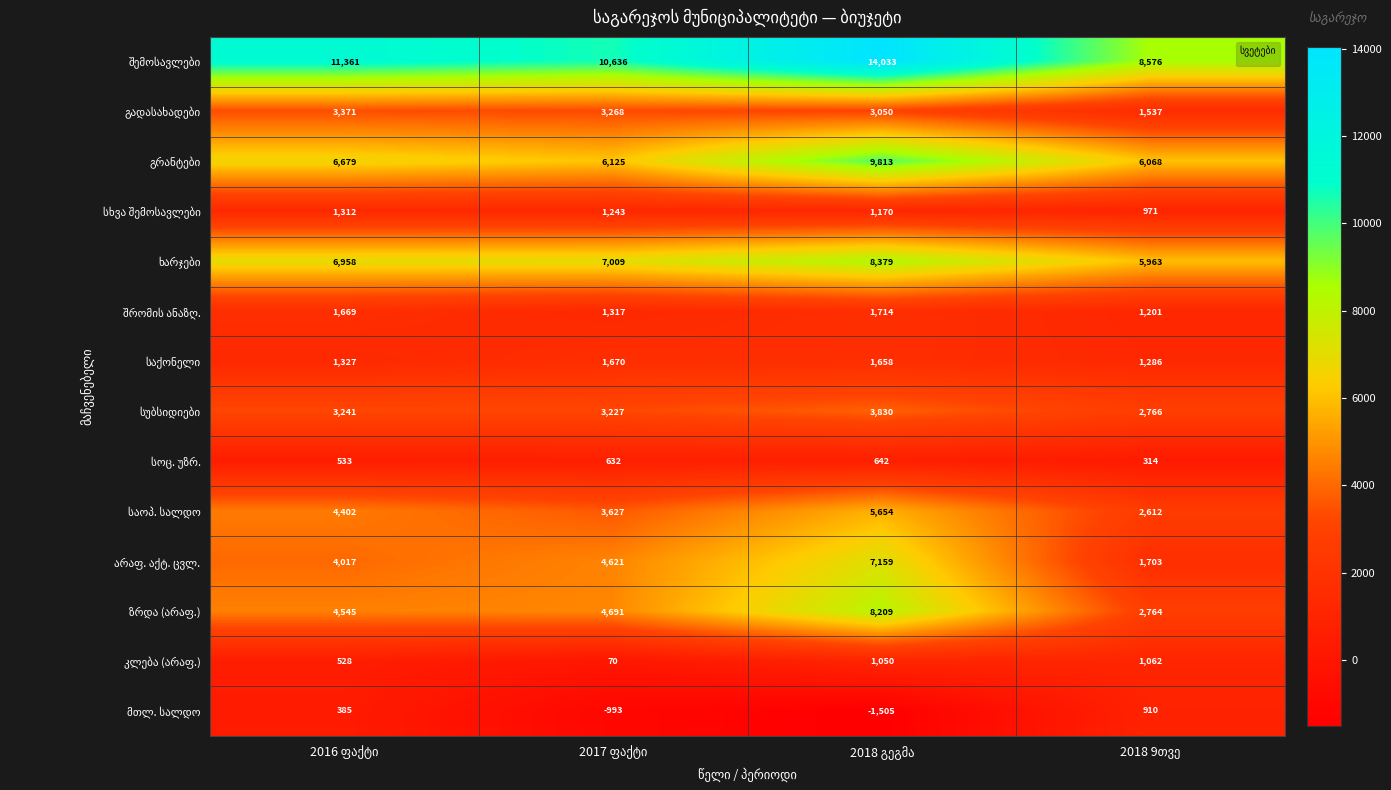

What is the minimum value shown in the chart?

-1505